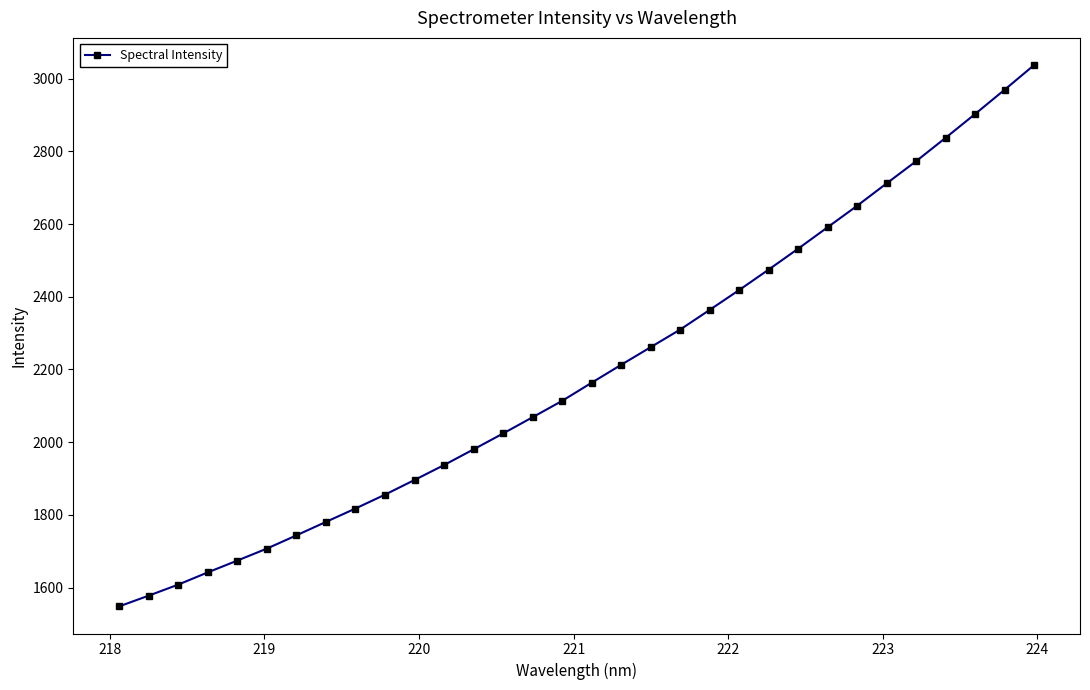

What is the value of the 26th point from the left?

2650.6